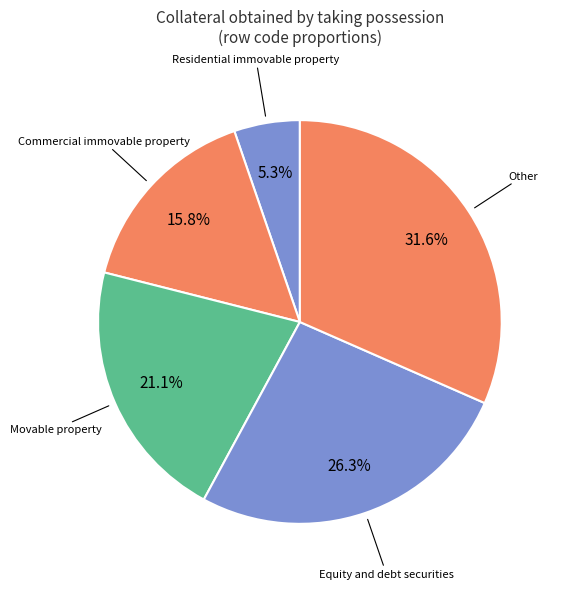

Count the number of slices in the pie.

5